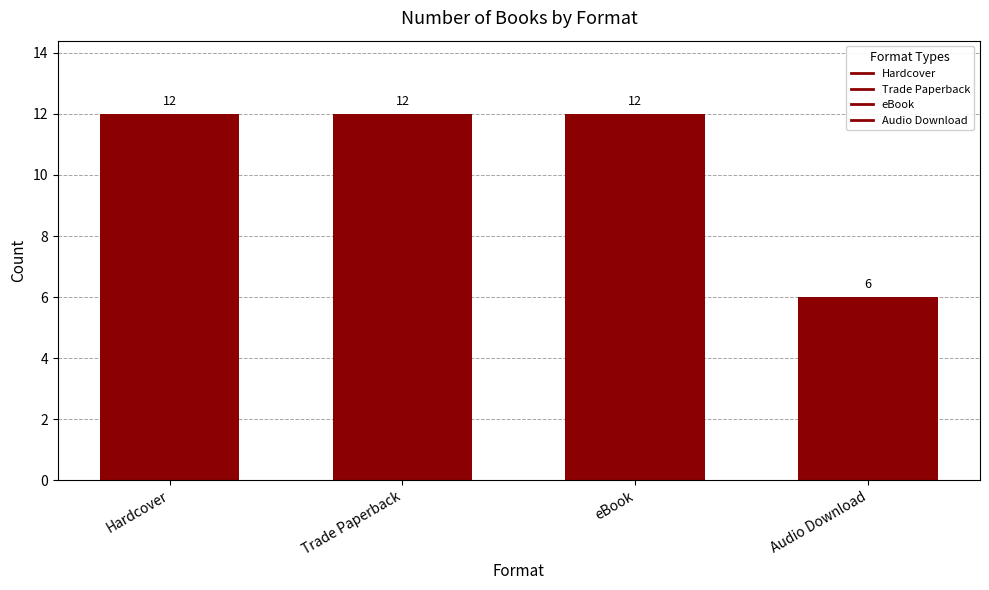

Reading right to left, what are all the values shown in this chart?

Audio Download=6	eBook=12	Trade Paperback=12	Hardcover=12